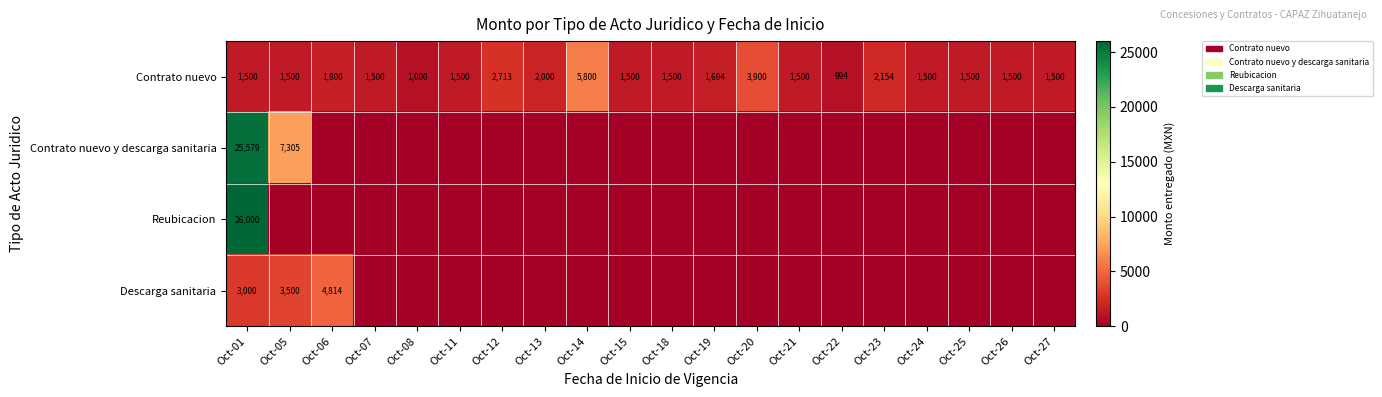

What is the minimum value for Contrato nuevo?

994